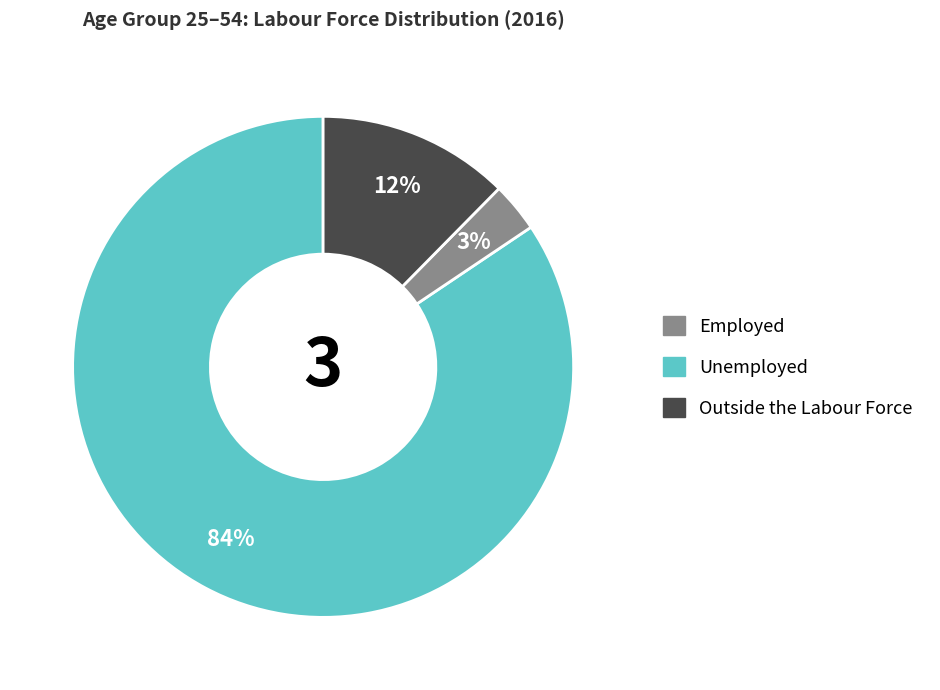

To the nearest percent, what portion does Unemployed represent?

3%